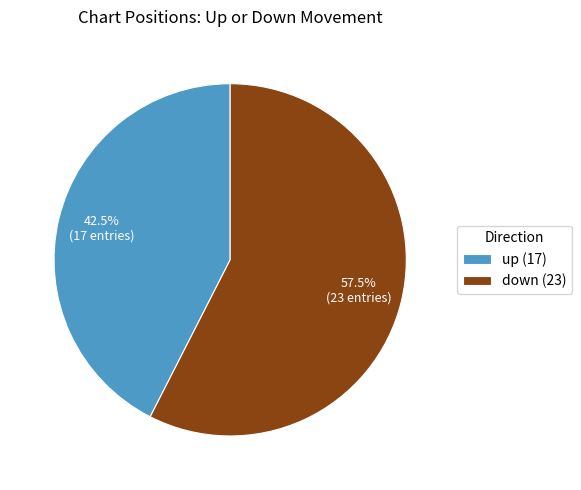

Does up (17) account for over 50% of the chart?

No